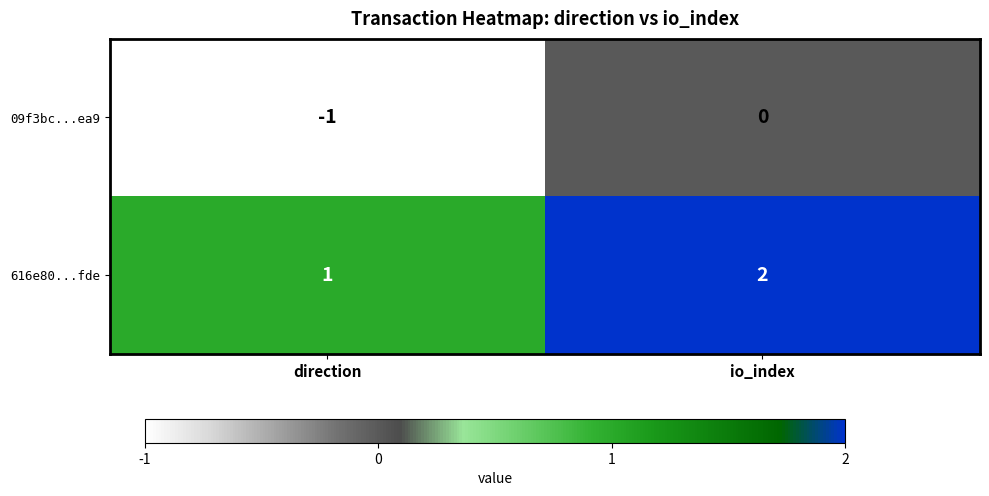

True or false: 09f3bc...ea9 has a value of -1 at direction.

True